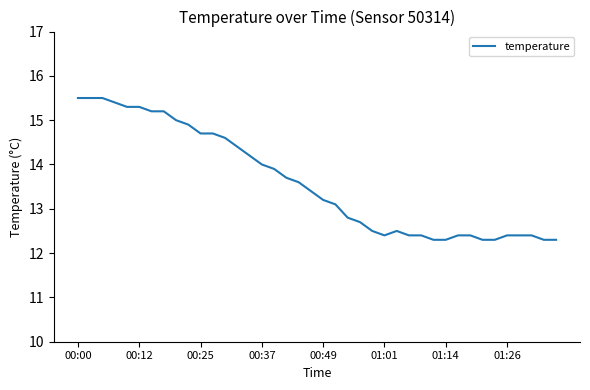

What is the difference between the maximum and second lowest values?

3.2